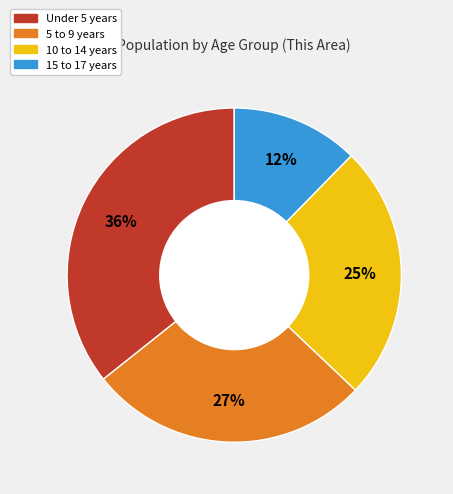

Is there any slice that represents more than half of the pie?

No